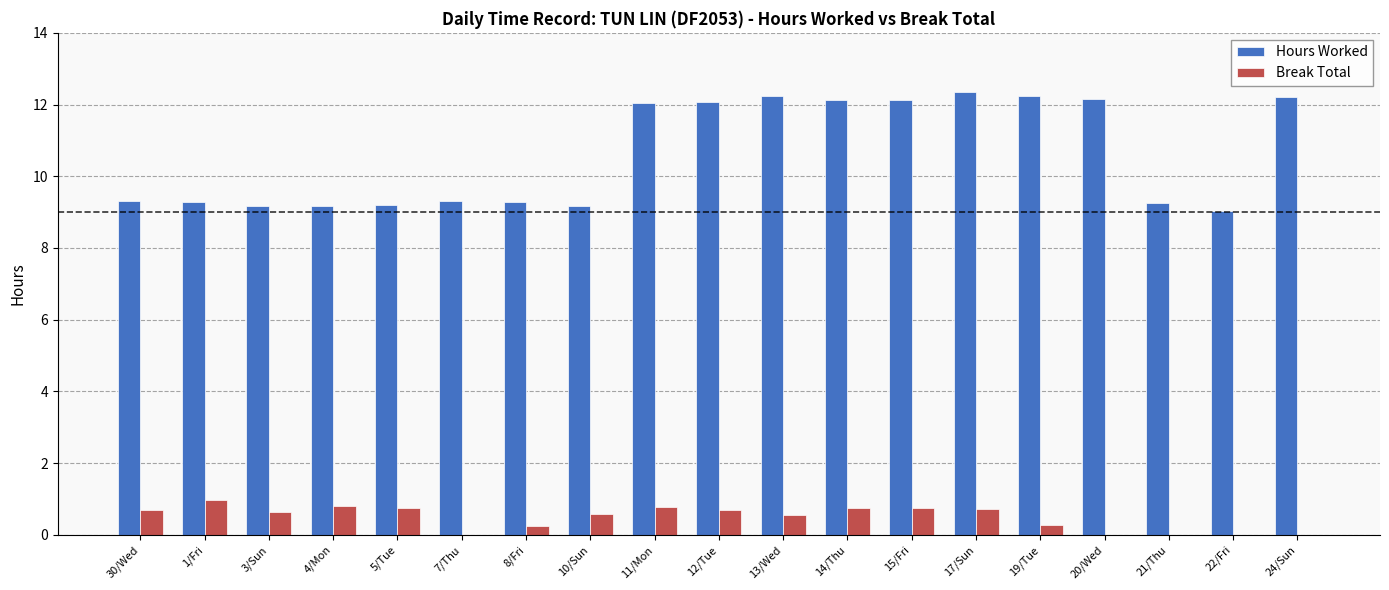

Read the Break Total value at 30/Wed.

0.7